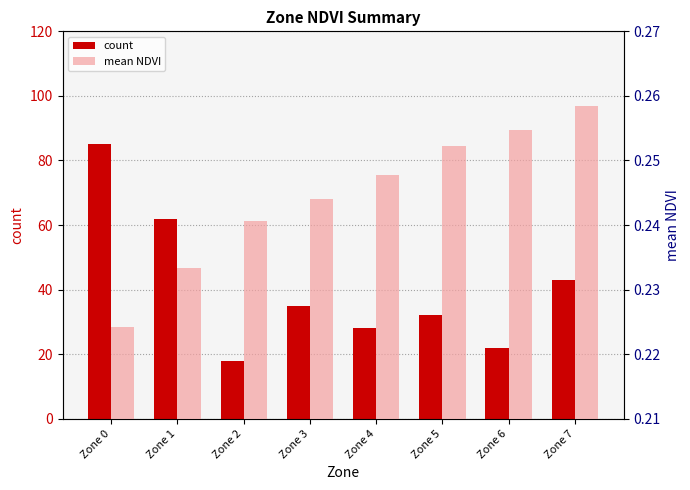

Rank the categories by count value from lowest to highest.

Zone 2, Zone 6, Zone 4, Zone 5, Zone 3, Zone 7, Zone 1, Zone 0